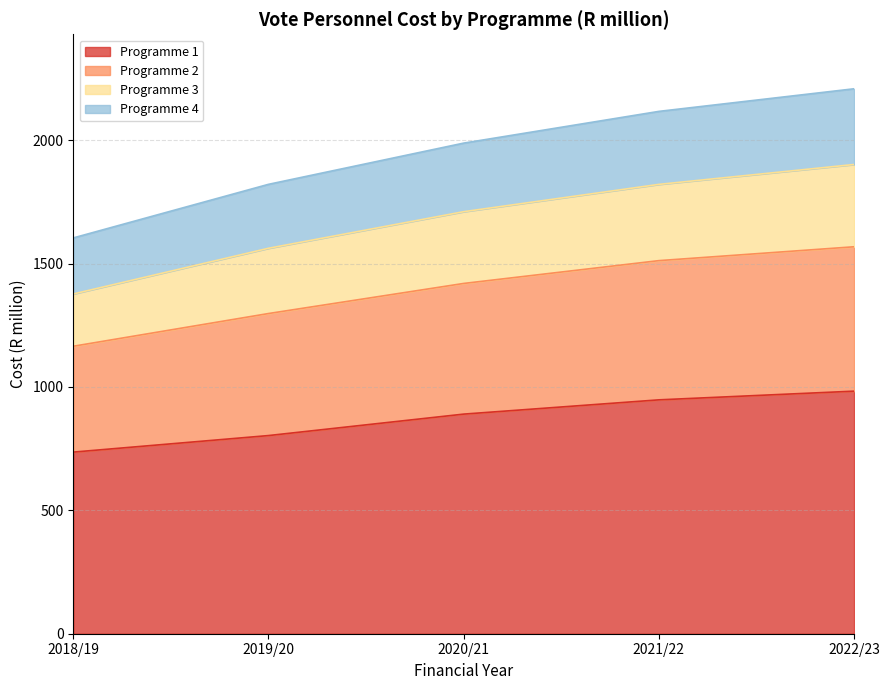

At which category is the sum across all series the highest?

2022/23